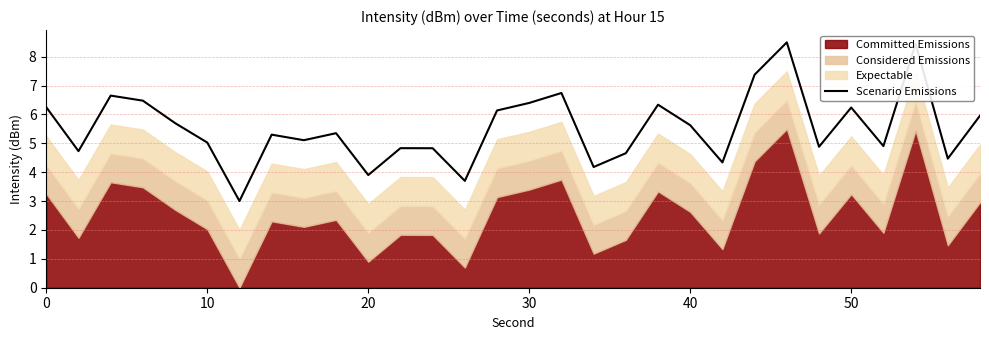

The value of Scenario Emissions at 40 is 8.1. True or false?

False